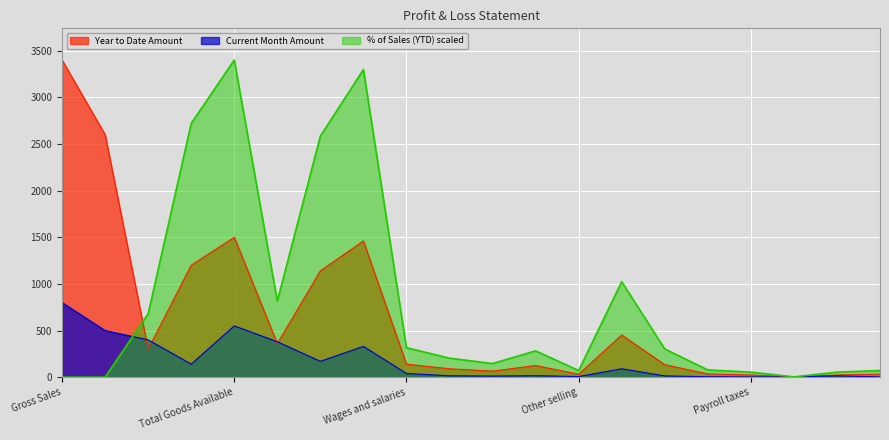

At which label is Year to Date Amount closest to 1701?

Total Goods Available